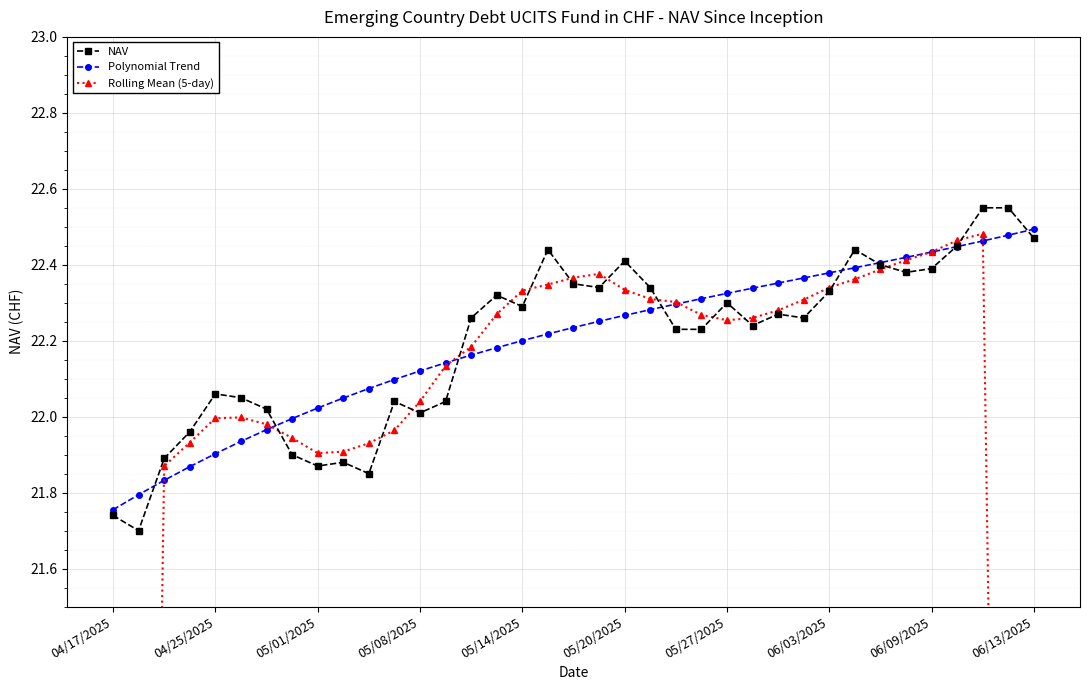

What is the approximate value of Rolling Mean (5-day) at 13?

22.1